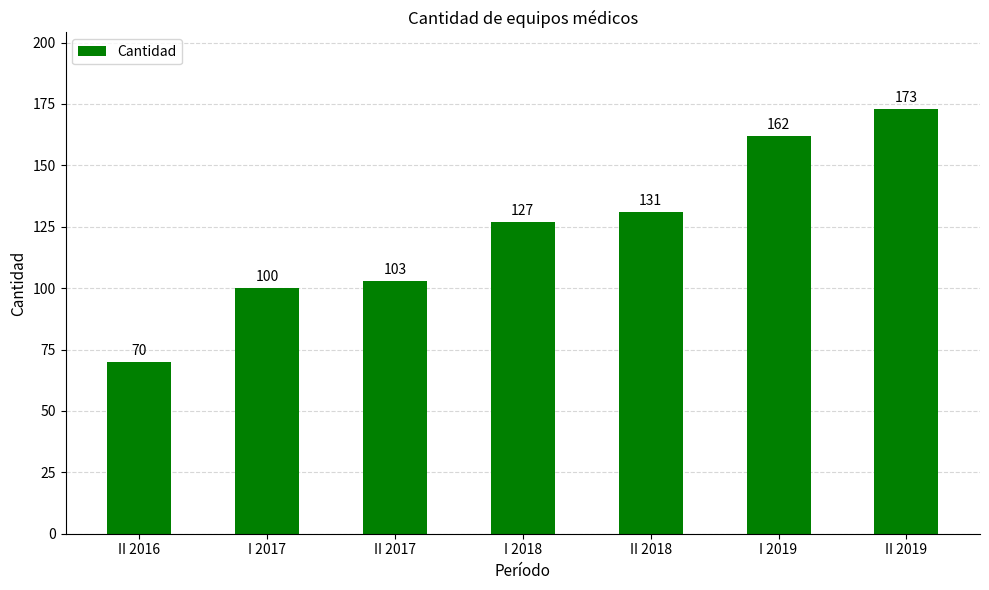

Reading left to right, list all the values displayed in this chart.

II 2016=70	I 2017=100	II 2017=103	I 2018=127	II 2018=131	I 2019=162	II 2019=173